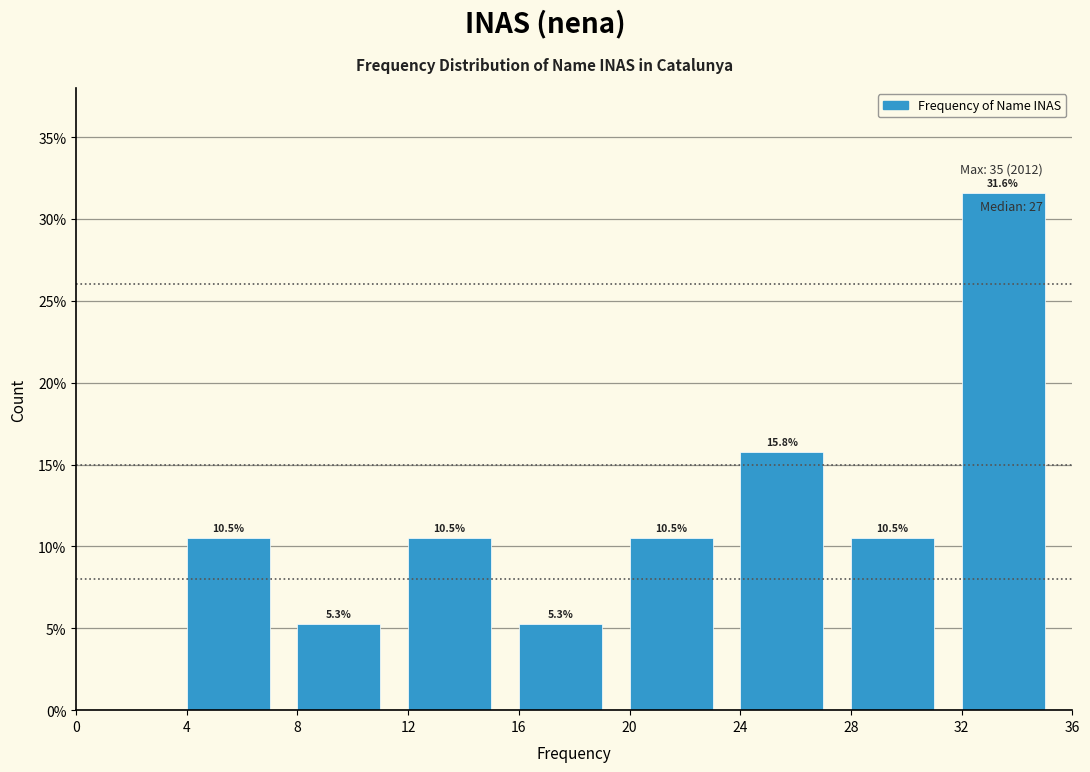

Over which range of the x-axis is the bar tallest?

32 to 36